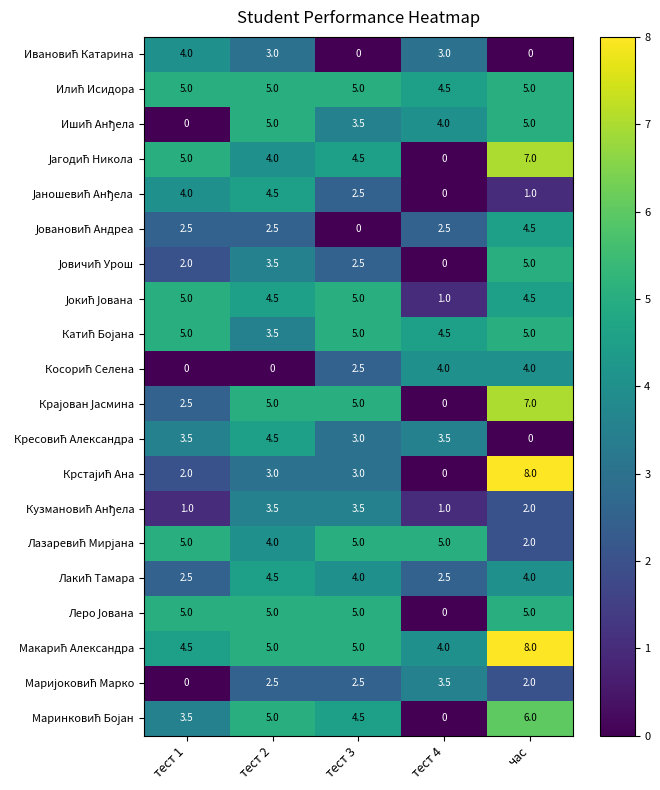

What is the maximum value shown in the chart?

8.0